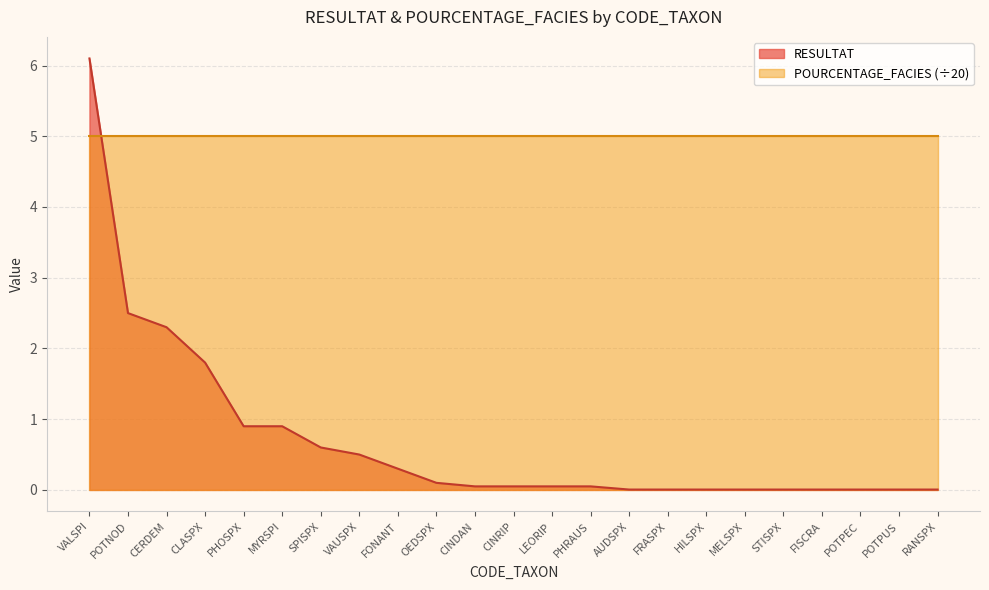

List the labels in order of value, largest first.

VALSPI, POTNOD, CERDEM, CLASPX, PHOSPX, MYRSPI, SPISPX, VAUSPX, FONANT, OEDSPX, CINDAN, CINRIP, LEORIP, PHRAUS, AUDSPX, FRASPX, HILSPX, MELSPX, STISPX, FISCRA, POTPEC, POTPUS, RANSPX